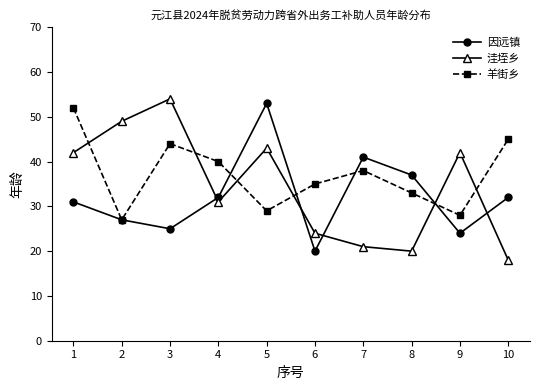

What is the difference between the highest and lowest values at 7?

20